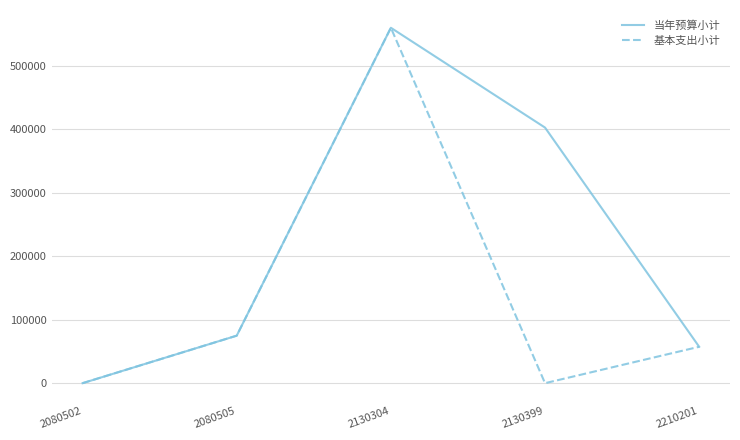

At how many categories does at least one series exceed 410931?

1